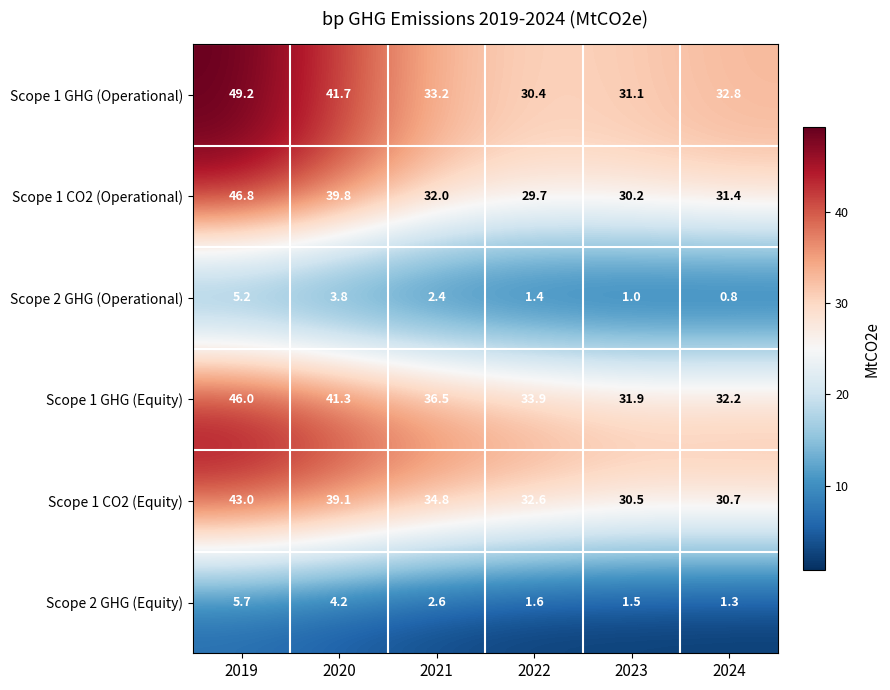

Which series changed the most between 2019 and 2024?

Scope 1 GHG (Operational)